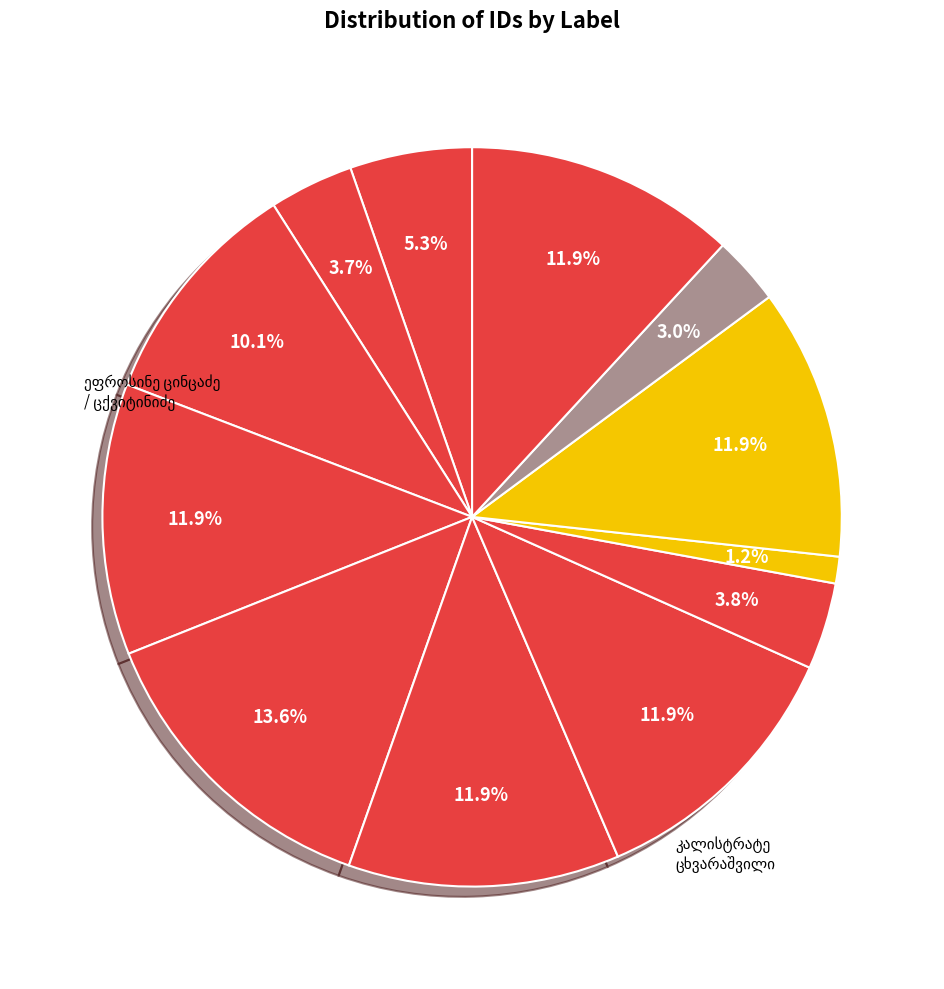

The მარიამ ალექსანდრეს ასული ცერცვაძე slice represents 12% of the pie. True or false?

True